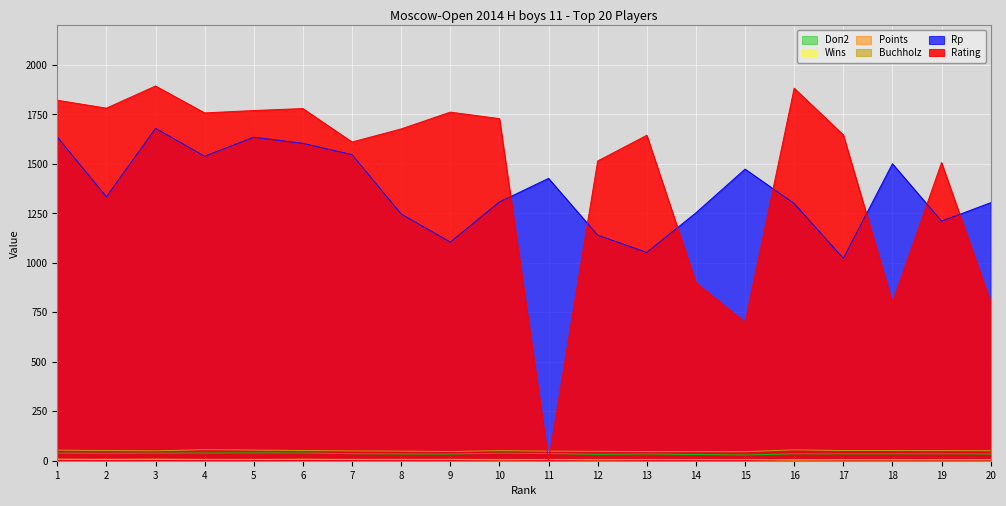

True or false: Points and Buchholz cross at least once.

False